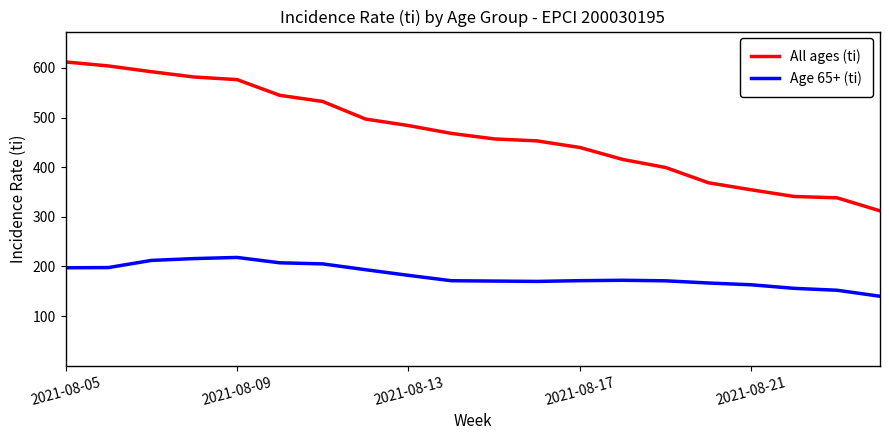

True or false: All ages (ti) has more than 2 points higher than both neighbors.

False